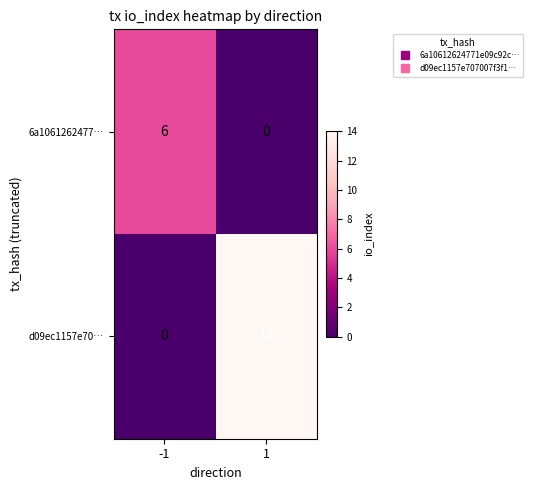

The 6a1061262477… series shows 6 at -1. True or false?

True